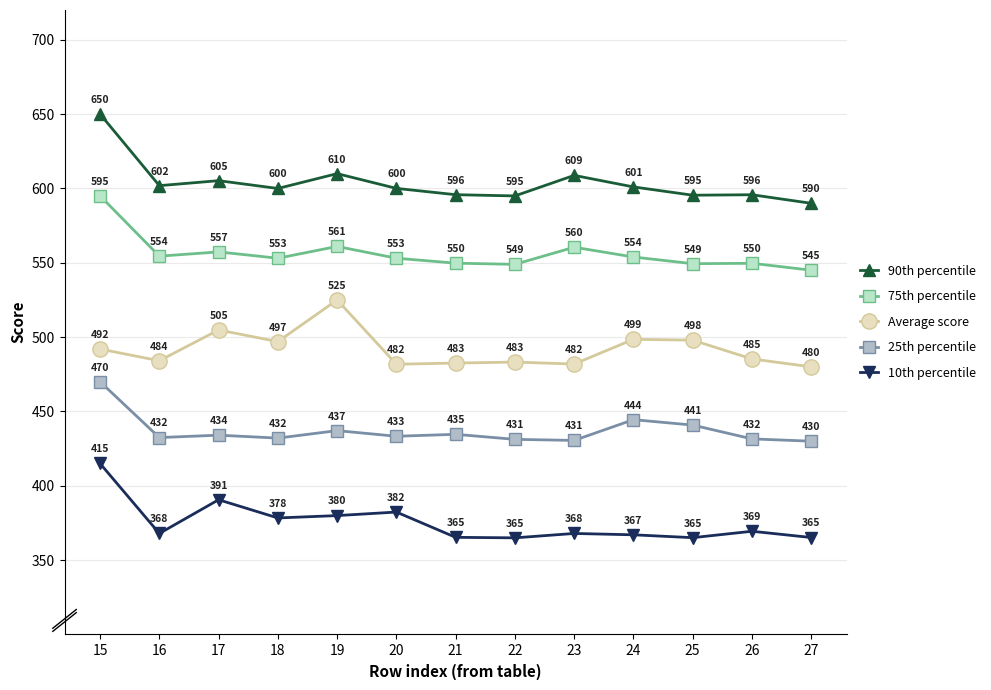

What is the difference between the Average score values at 25 and 15?

6.0